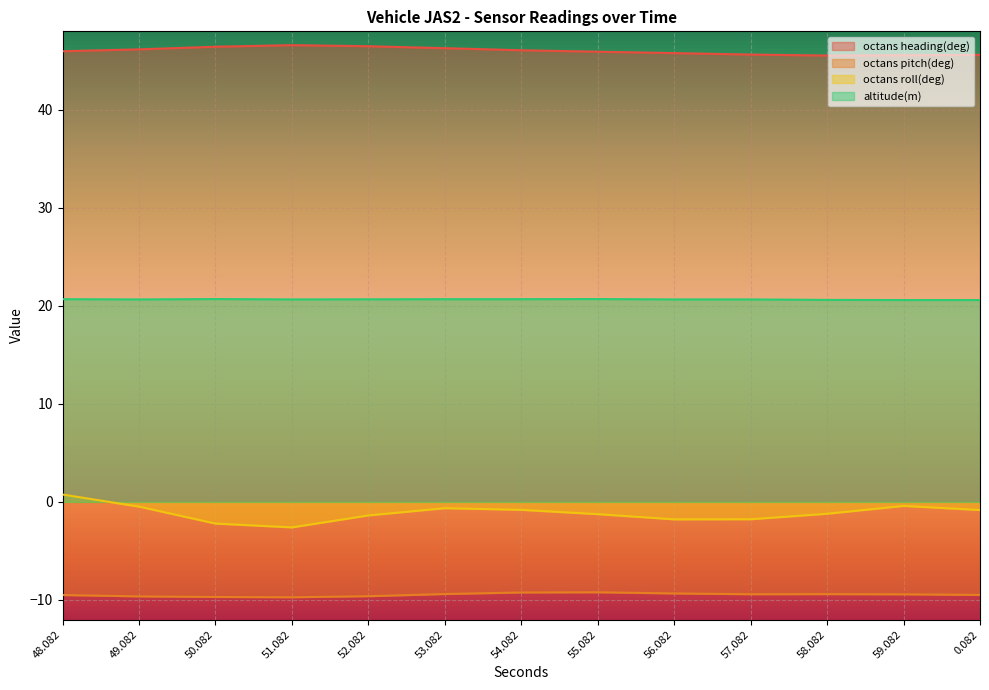

What is the difference between the second highest and minimum values in the altitude(m) series?

0.1